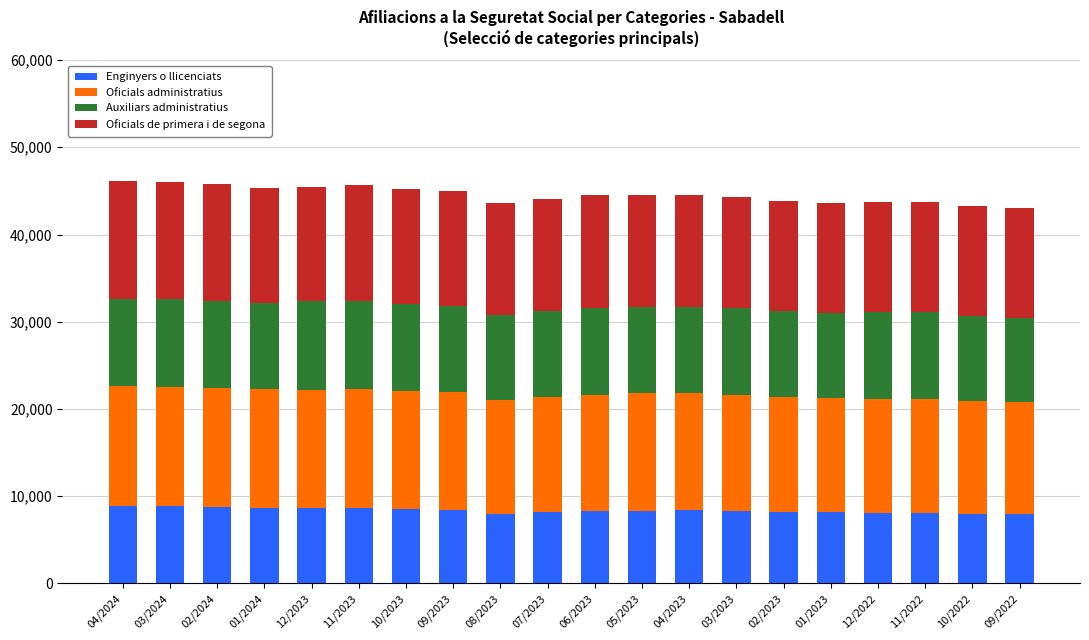

What is the minimum value for Enginyers o llicenciats?

7910